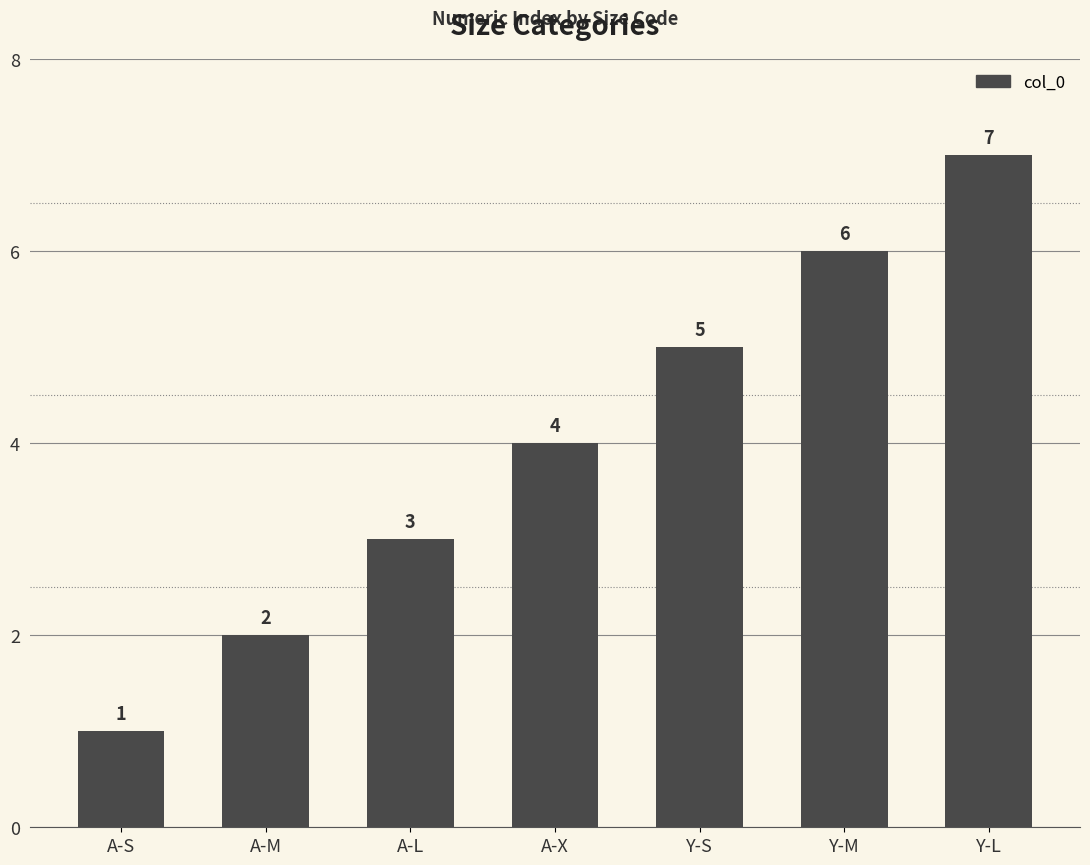

What is the label of the 2nd bar from the left?

A-M